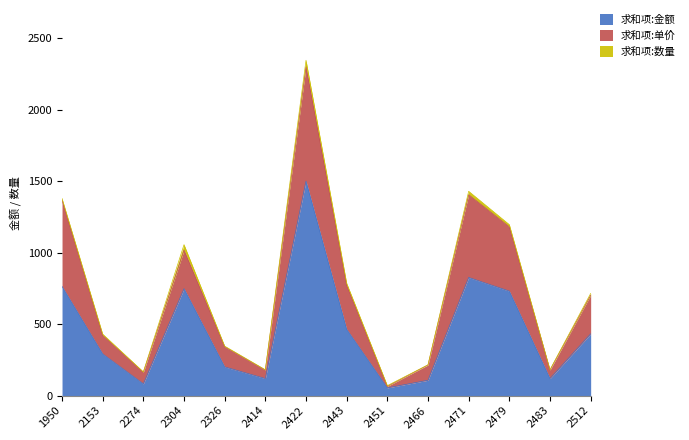

How many categories are shown in the chart?

14